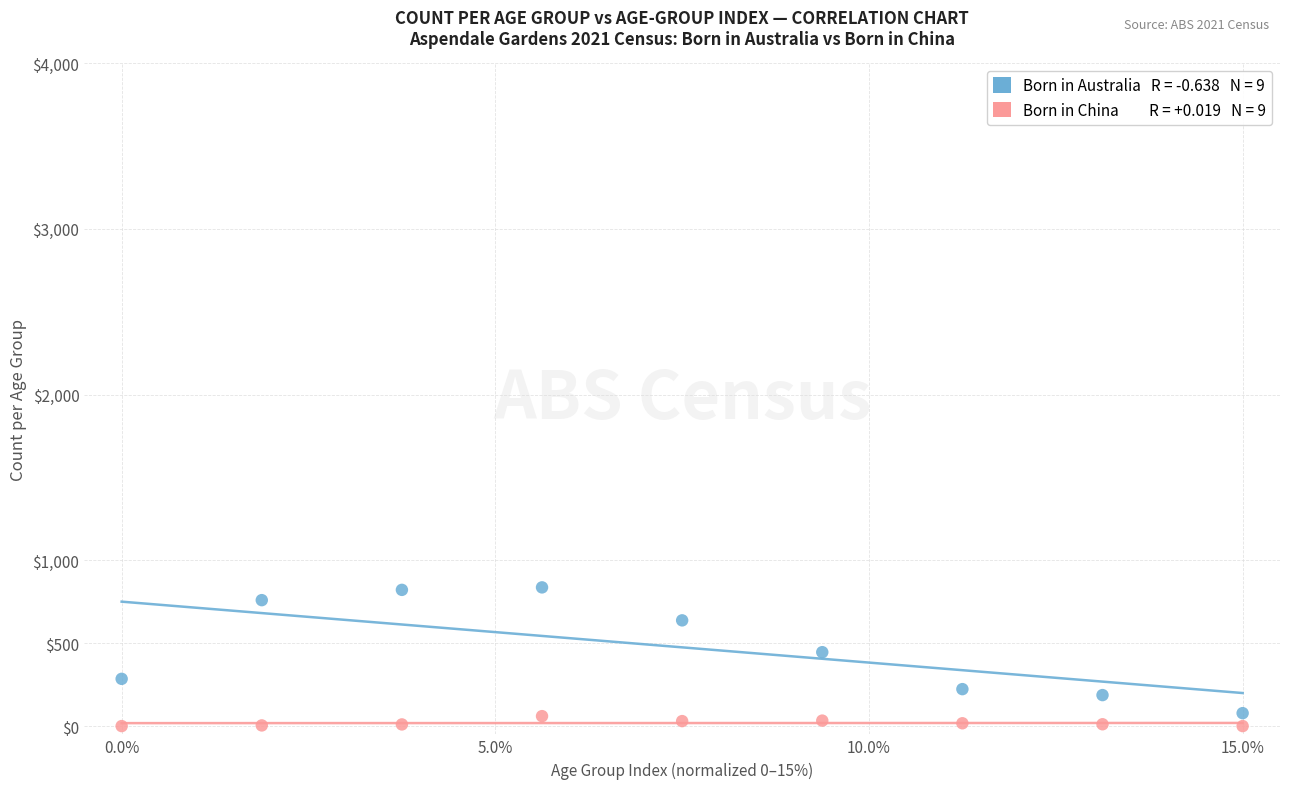

Across all data points, what is the range of Y values (max minus min)?

837